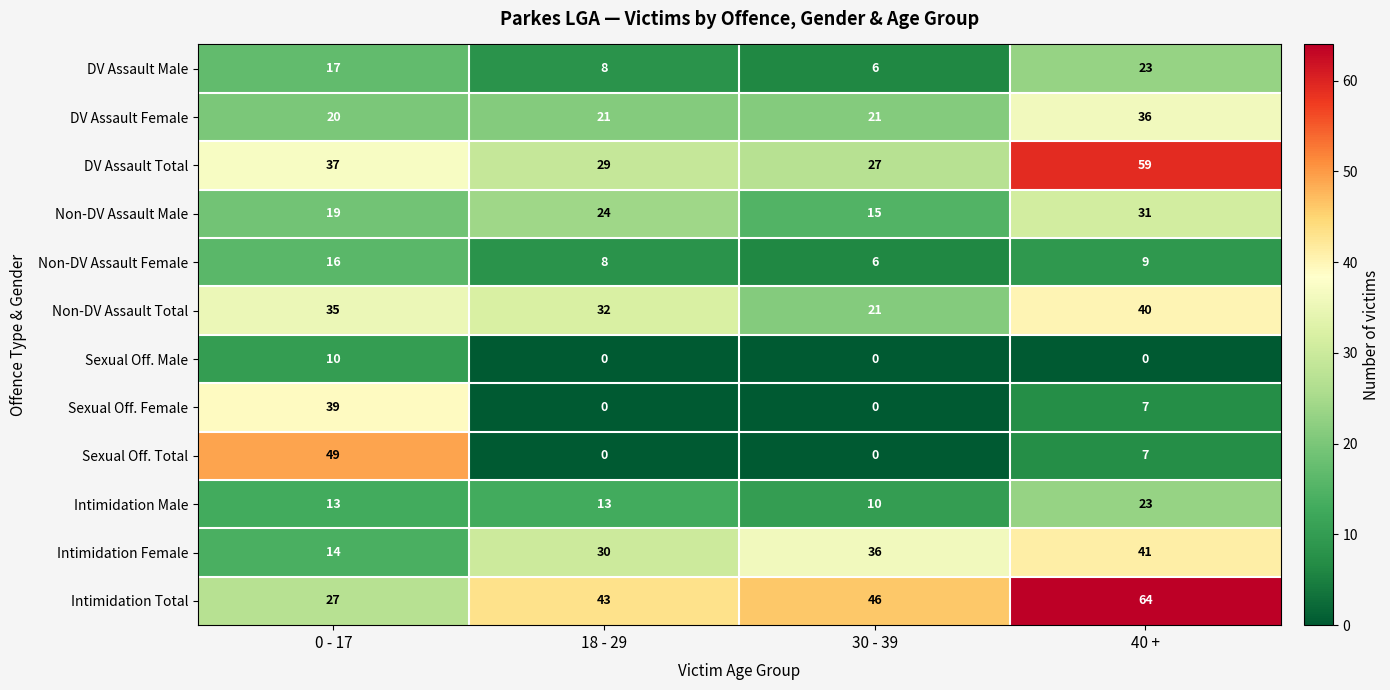

Is it true that Intimidation Male equals 23 at 40 +?

True